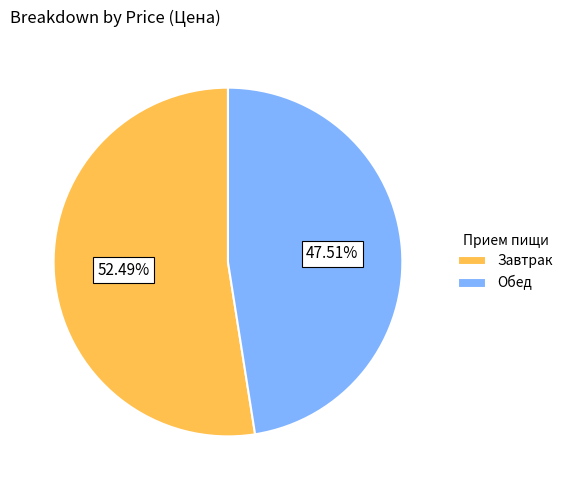

Approximately how many times larger is the value at Завтрак compared to Обед?

1.1